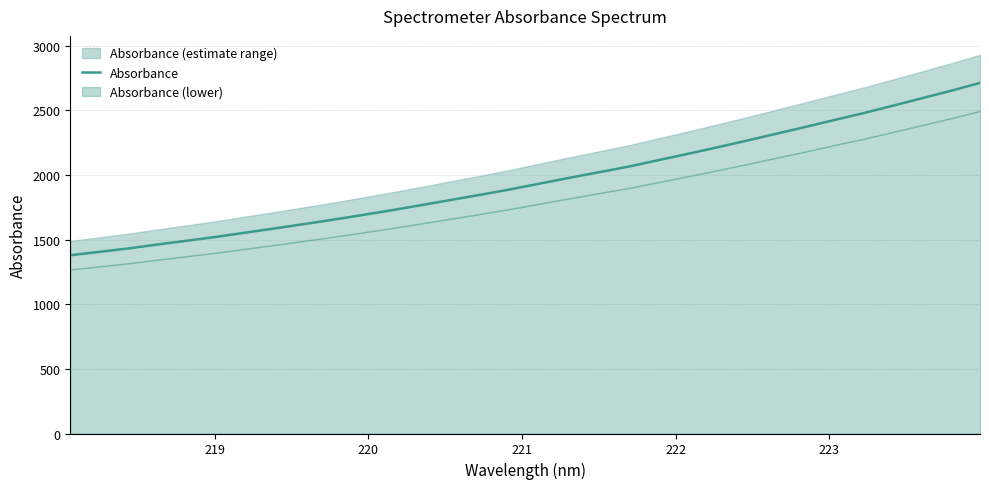

What is the highest value of the Absorbance series?

2712.1